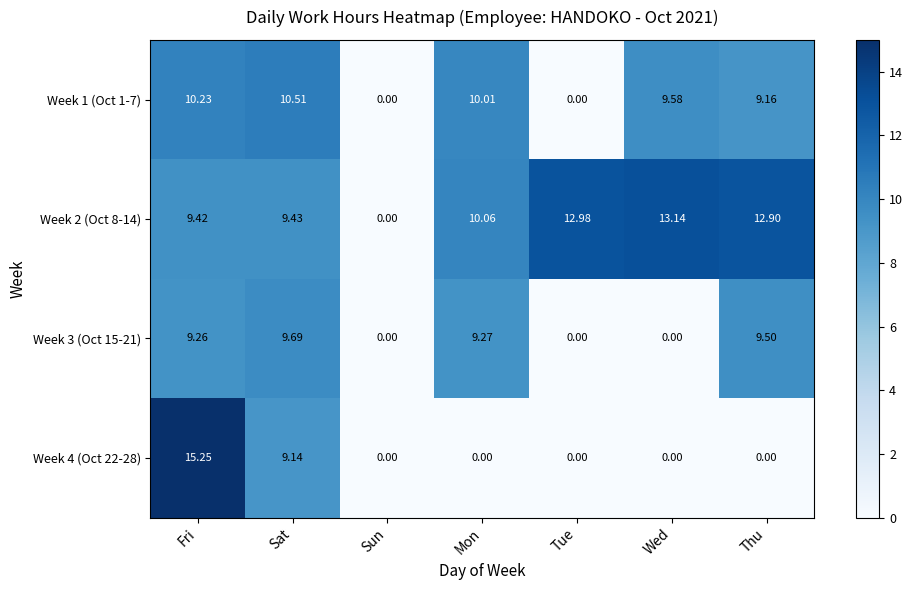

How many distinct data groups are displayed?

4